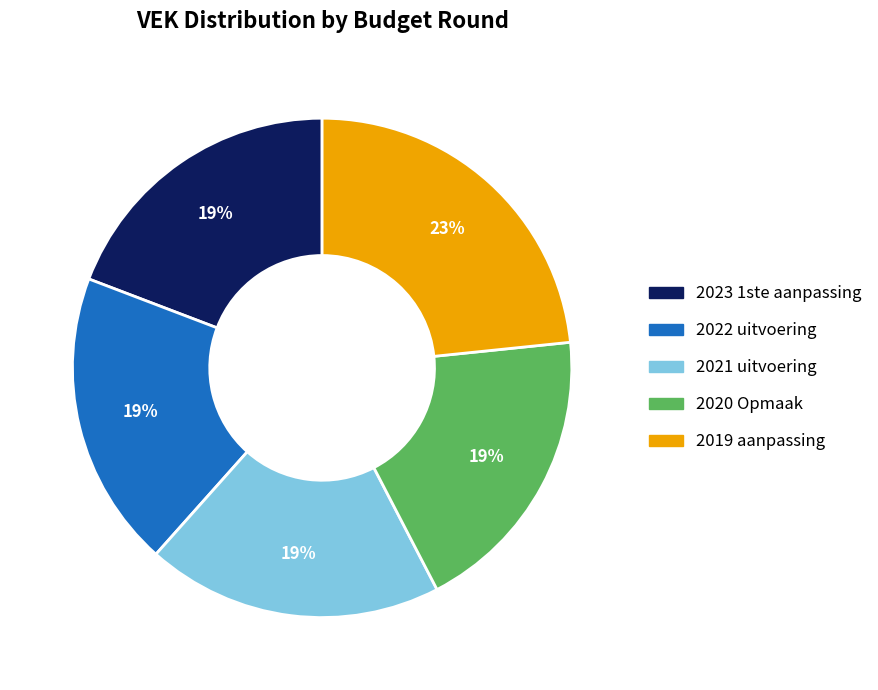

Which has a higher value, 2019 aanpassing or 2021 uitvoering?

2019 aanpassing